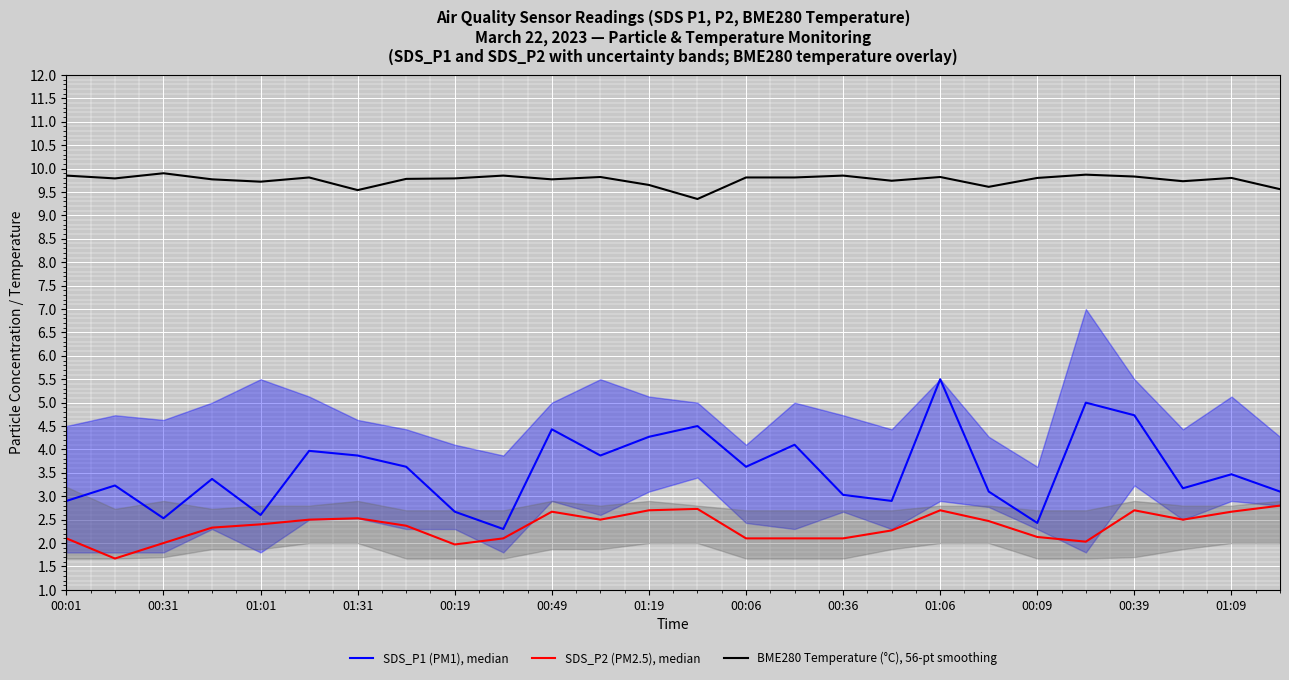

What is the maximum value shown in the chart?

9.9